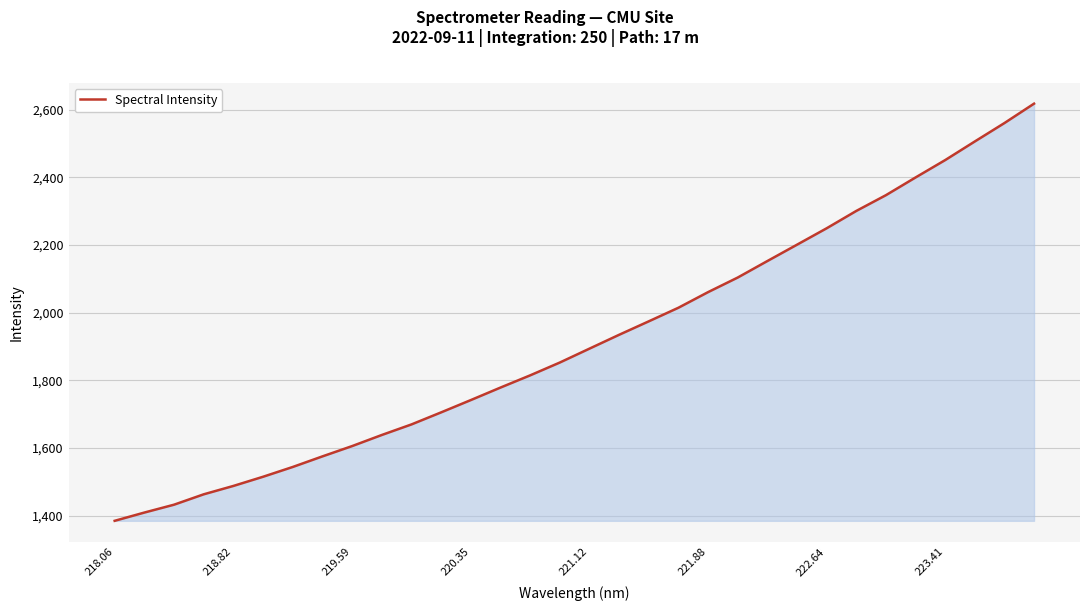

What is the smallest value displayed?

1385.0